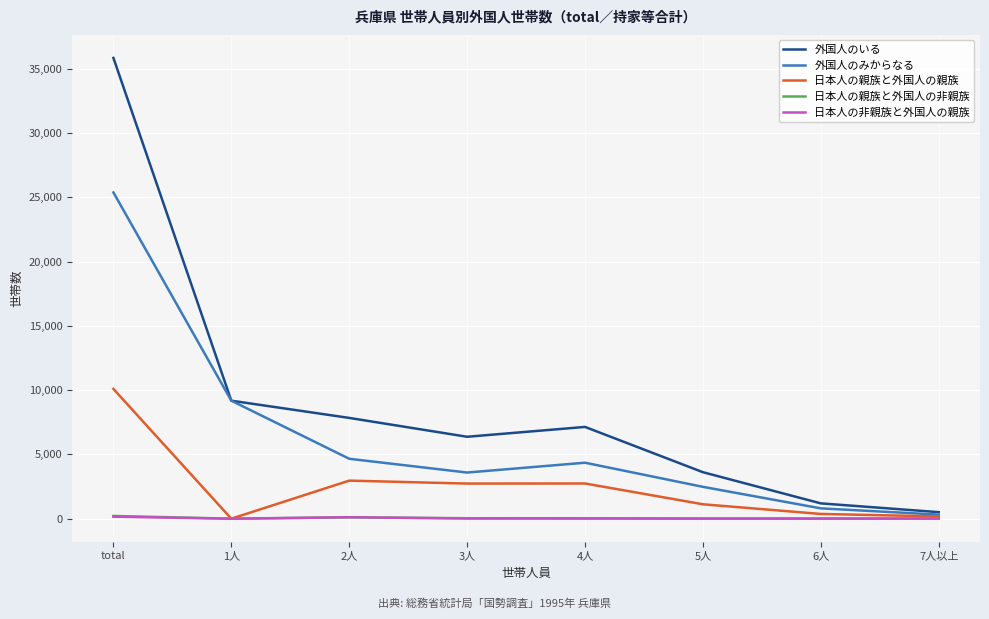

How many interior local peaks does the 外国人のいる series have?

1